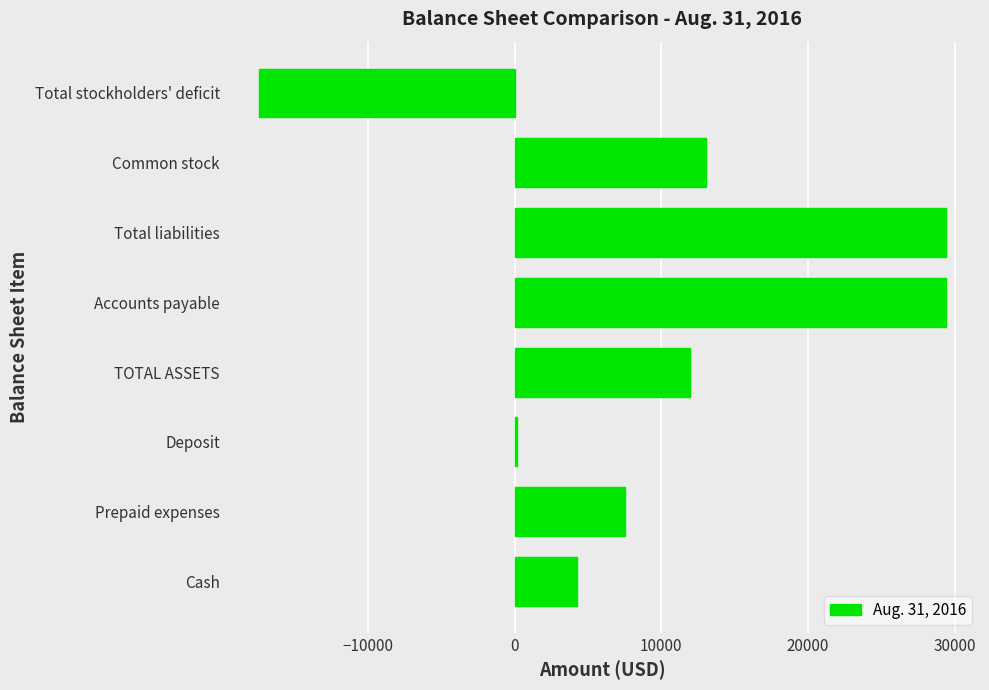

What is the minimum value shown in the chart?

-17436